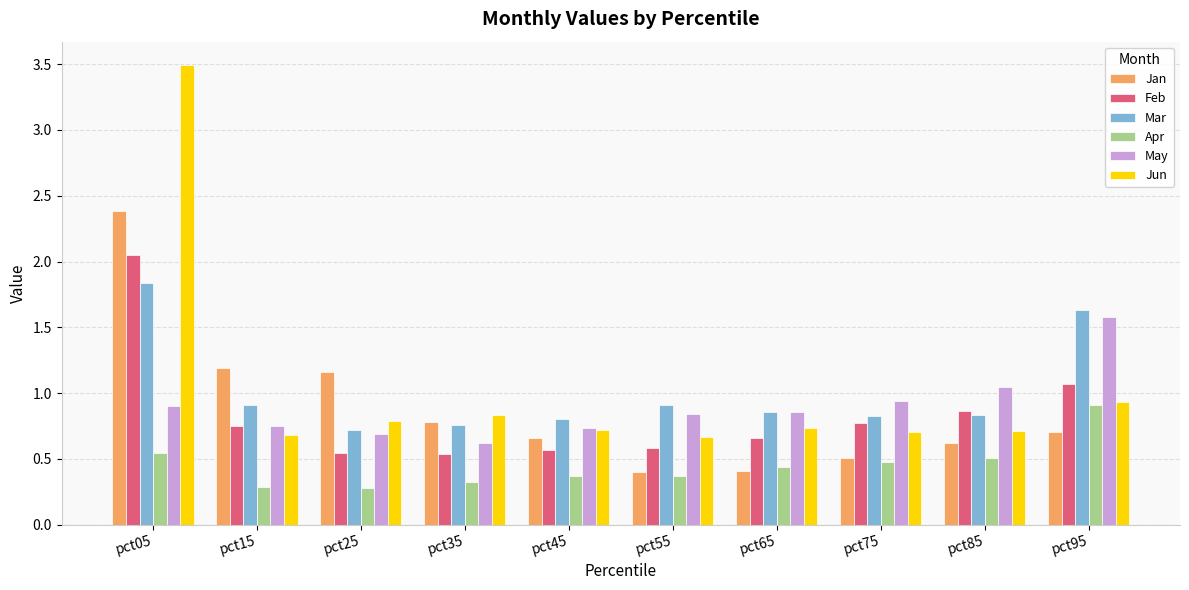

Does the chart contain stacked bars?

No